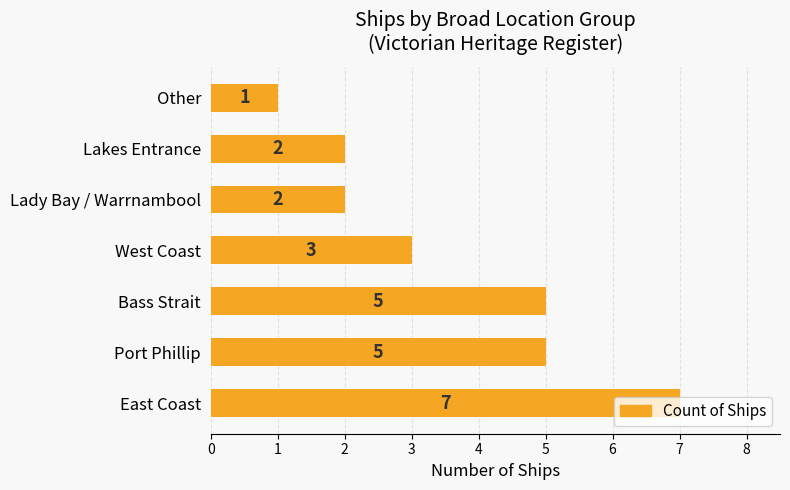

Does the chart contain stacked bars?

No